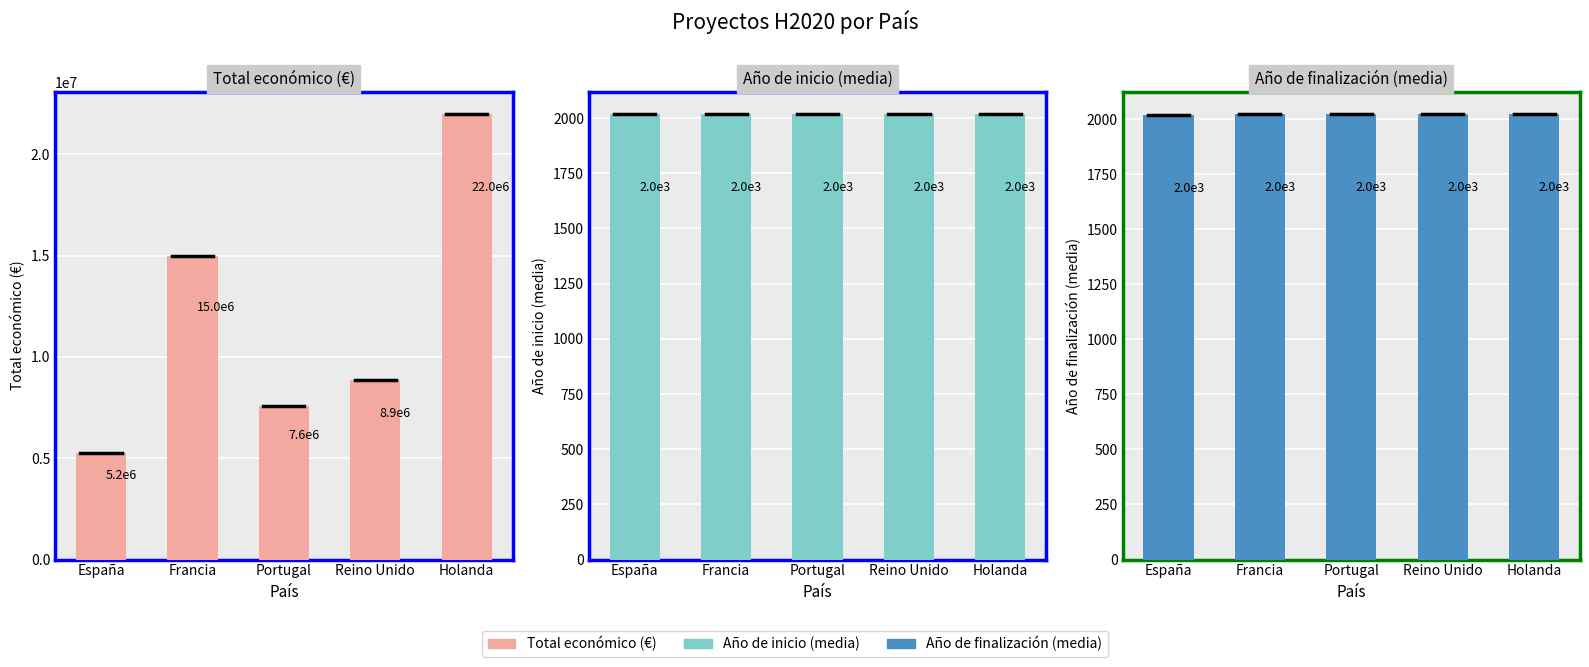

How many values in the Año de finalización (media) series are below 2021?

1